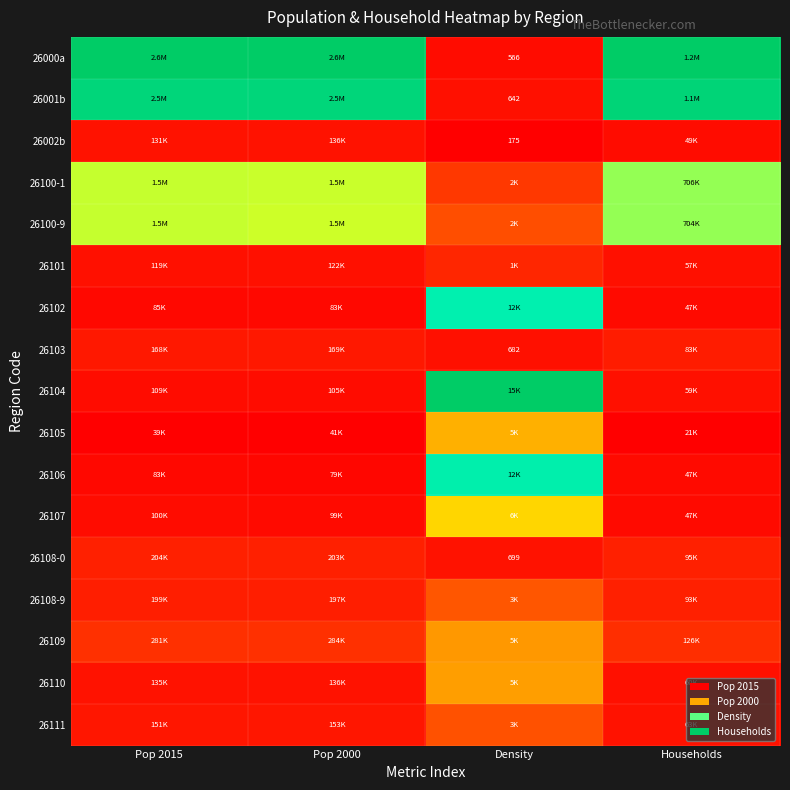

Count the number of categories in the chart.

4